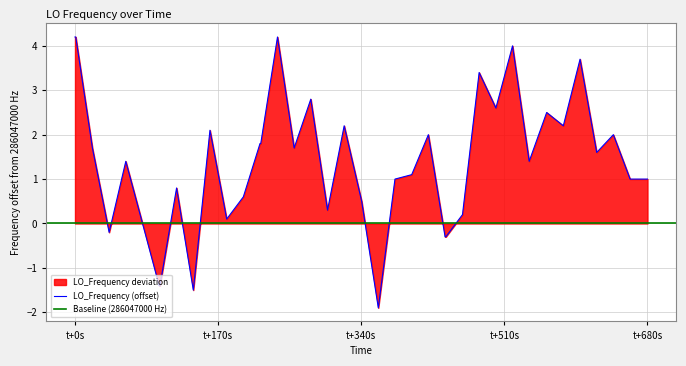

The value of LO_Frequency (offset) at t+0s is 5.9. True or false?

False